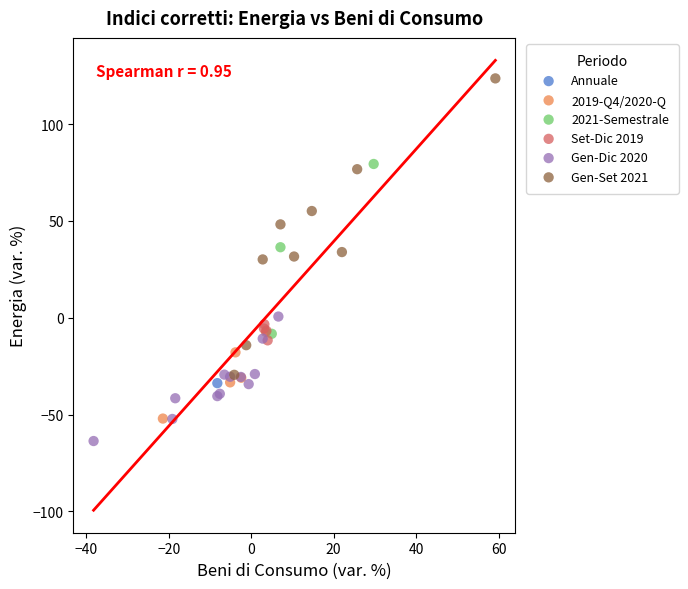

What are all the series names shown in the legend?

Annuale, 2019-Q4/2020-Q, 2021-Semestrale, Set-Dic 2019, Gen-Dic 2020, Gen-Set 2021